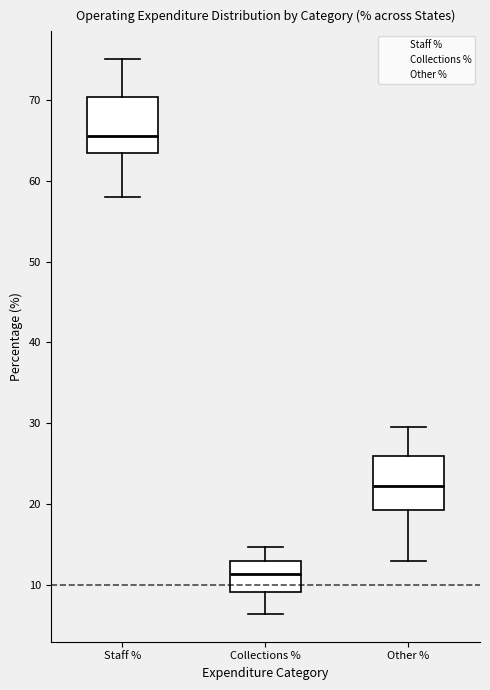

Where is the lower edge of the box for Other % on the y-axis? The values are not printed on the chart, so give them approximately, as read against the axis.

19